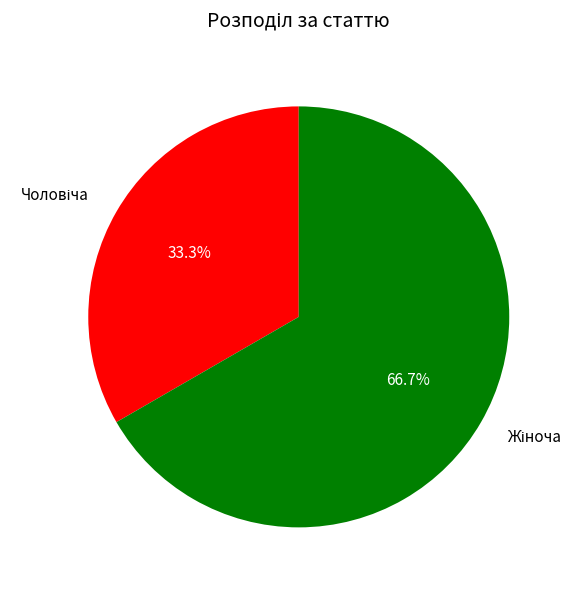

Does any single category account for the majority?

Yes